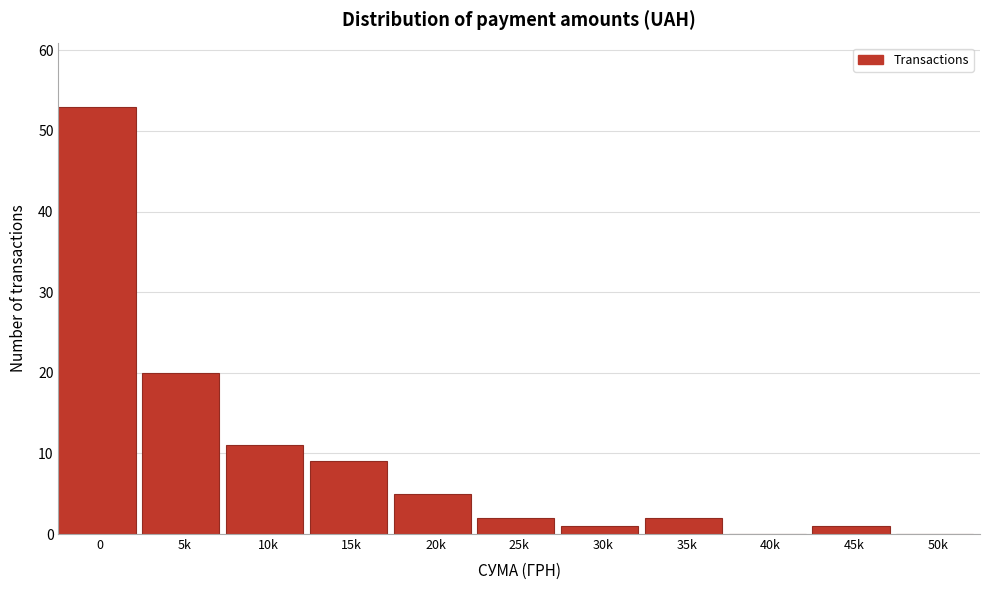

Reading left to right, transcribe all the data shown in this chart.

0=53	5k=20	10k=11	15k=9	20k=5	25k=2	30k=1	35k=2	40k=0	45k=1	50k=0